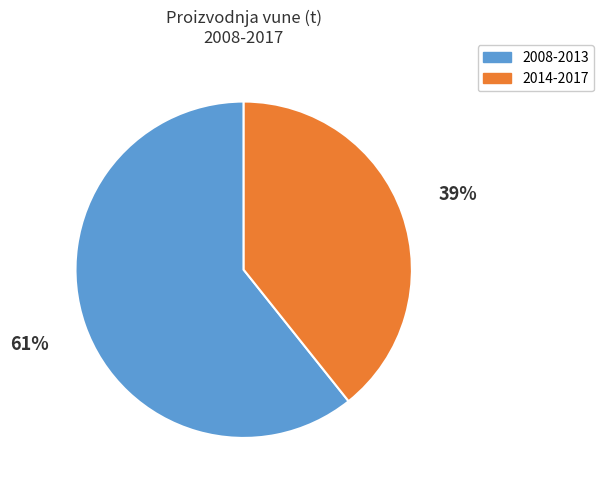

Is there any slice that represents more than half of the pie?

Yes